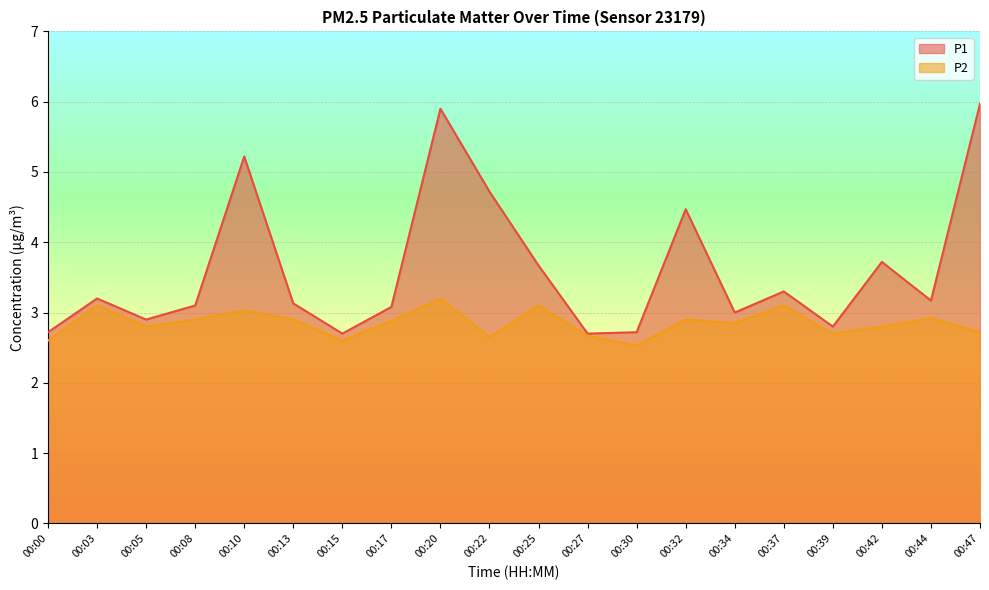

The P1 series shows 2.7 at 00:00. True or false?

True